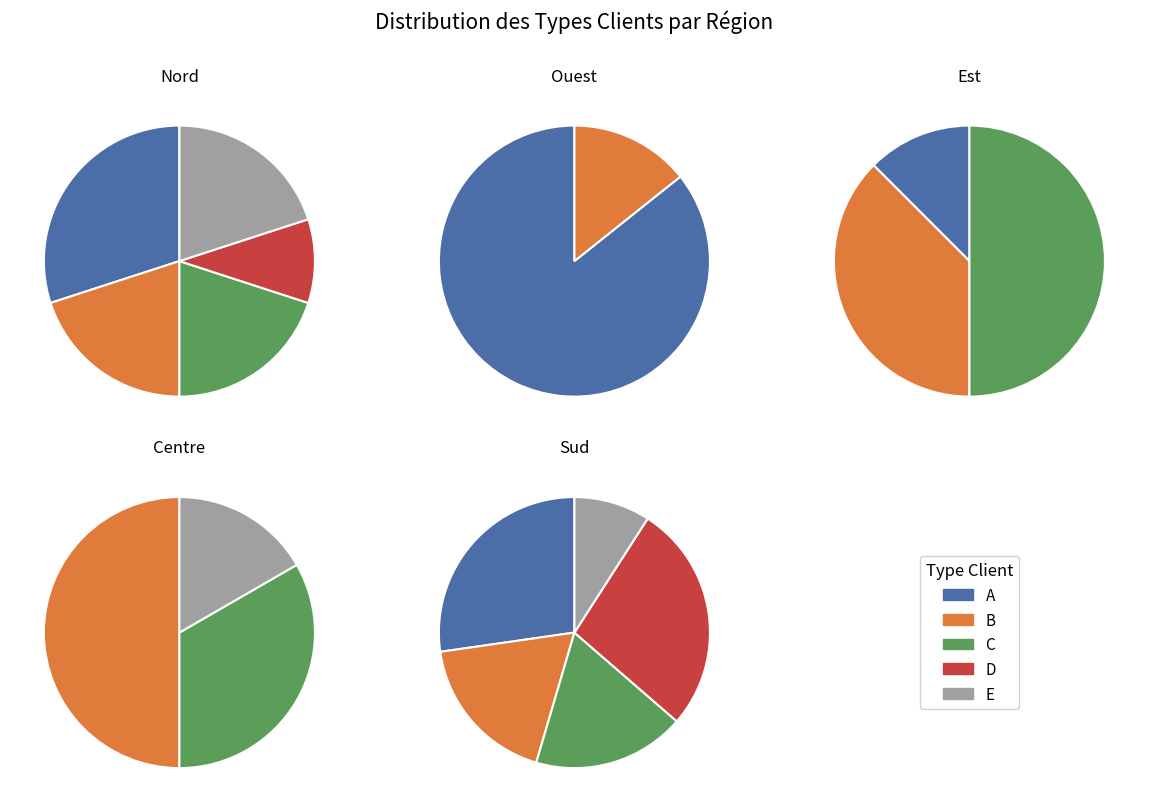

Is there a majority slice in this chart?

No